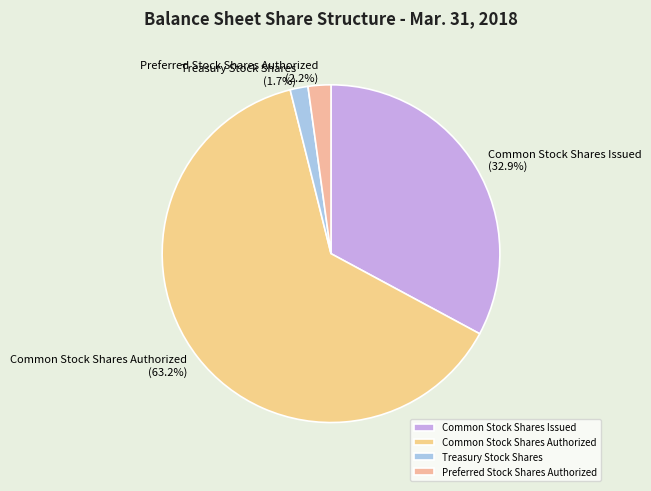

Is there any slice that represents more than half of the pie?

Yes